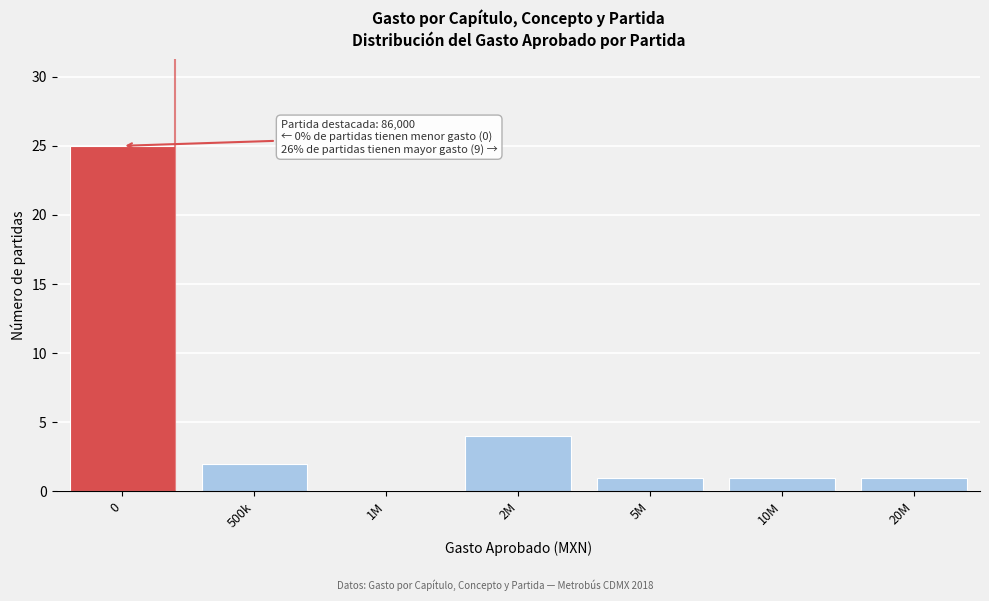

Reading left to right, list all the values displayed in this chart.

0=25	500k=2	1M=0	2M=4	5M=1	10M=1	20M=1